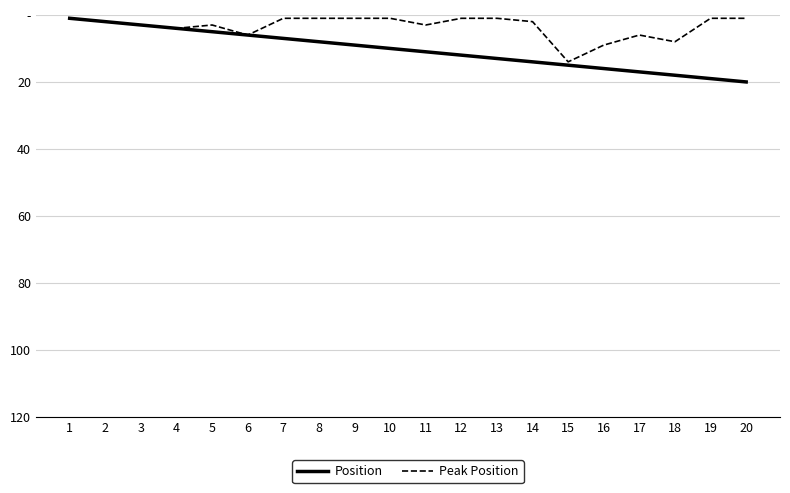

Does the chart display data point markers on the line(s)?

No